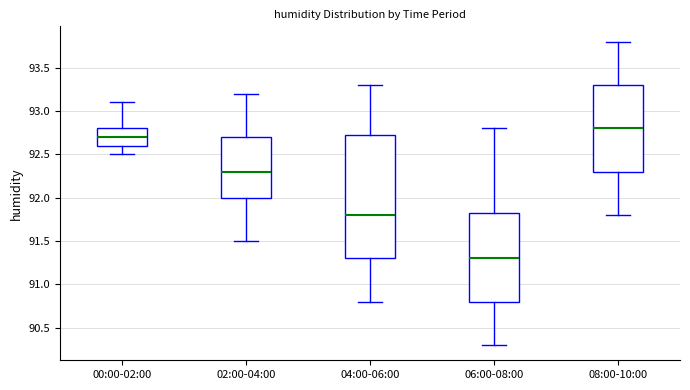

Reading left to right, read every box against the y-axis: the position of its median line, the range the box covers, and the ends of its whiskers. The values are not printed on the chart, so give them approximately, as read against the axis.

00:00-02:00: median 92.70, box 92.60 to 92.80, whiskers 92.50 to 93.10
02:00-04:00: median 92.30, box 92.00 to 92.70, whiskers 91.50 to 93.20
04:00-06:00: median 91.80, box 91.30 to 92.75, whiskers 90.80 to 93.30
06:00-08:00: median 91.30, box 90.80 to 91.85, whiskers 90.30 to 92.80
08:00-10:00: median 92.80, box 92.30 to 93.30, whiskers 91.80 to 93.80